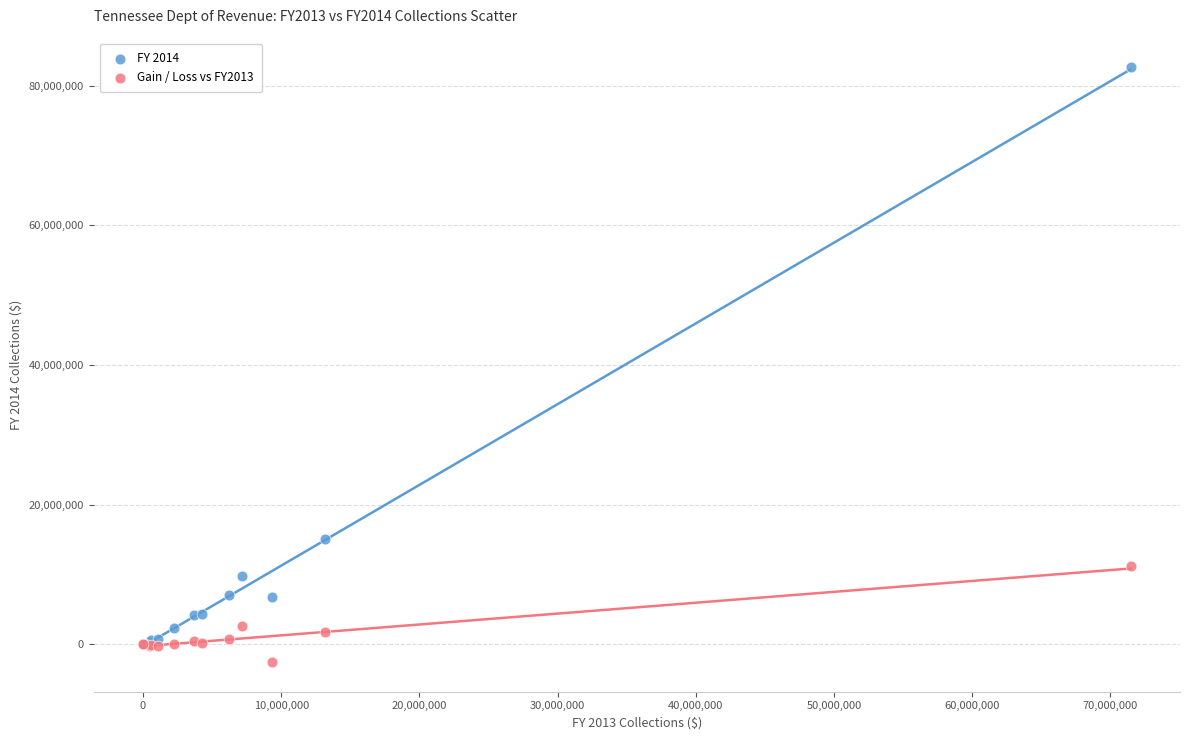

What are all the series names shown in the legend?

FY 2014, Gain / Loss vs FY2013